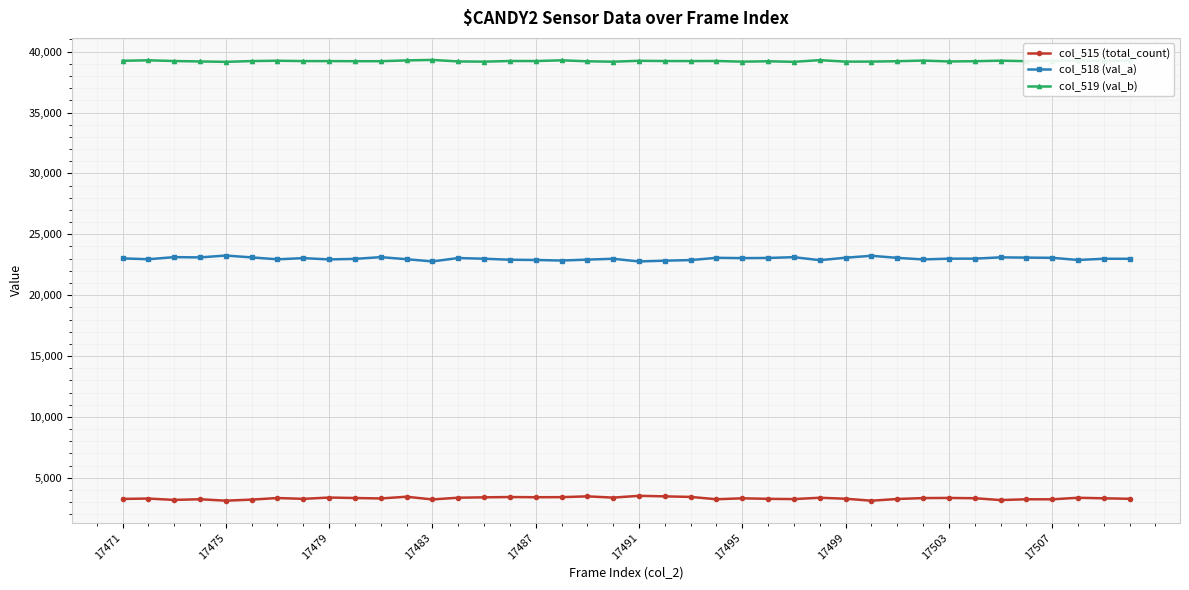

What is the lowest value of the col_518 (val_a) series?

22768